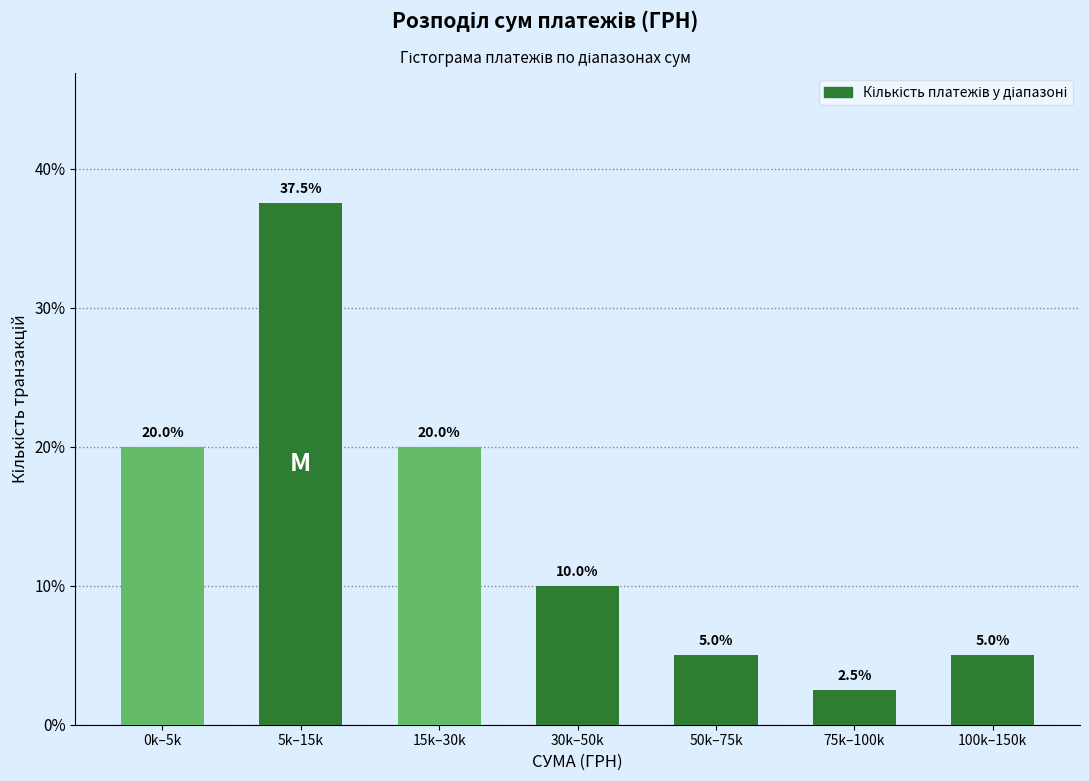

Reading right to left, transcribe all the data shown in this chart.

100k–150k=5.0	75k–100k=2.5	50k–75k=5.0	30k–50k=10.0	15k–30k=20.0	5k–15k=37.5	0k–5k=20.0